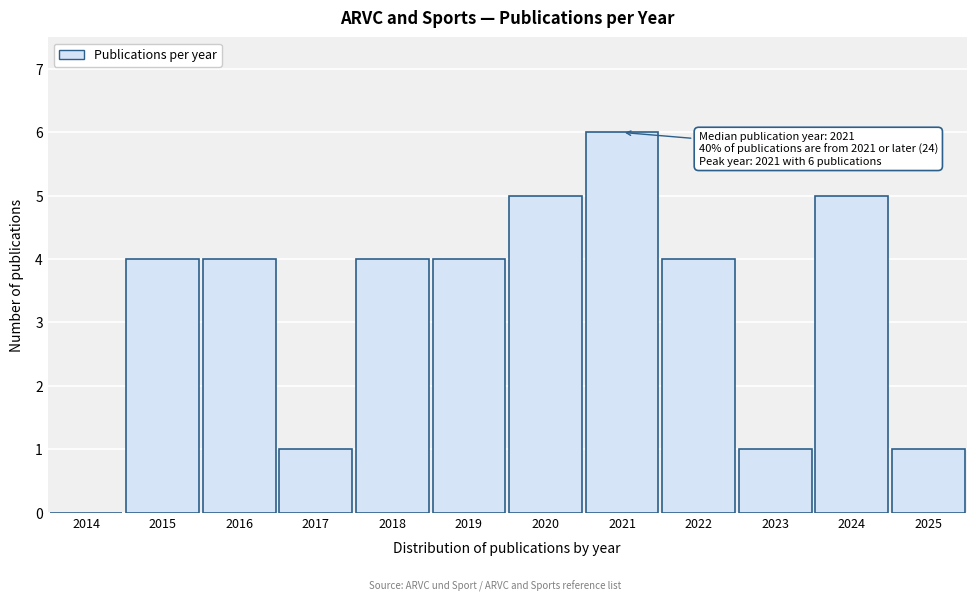

Reading left to right, transcribe all the data shown in this chart.

2014=0	2015=4	2016=4	2017=1	2018=4	2019=4	2020=5	2021=6	2022=4	2023=1	2024=5	2025=1